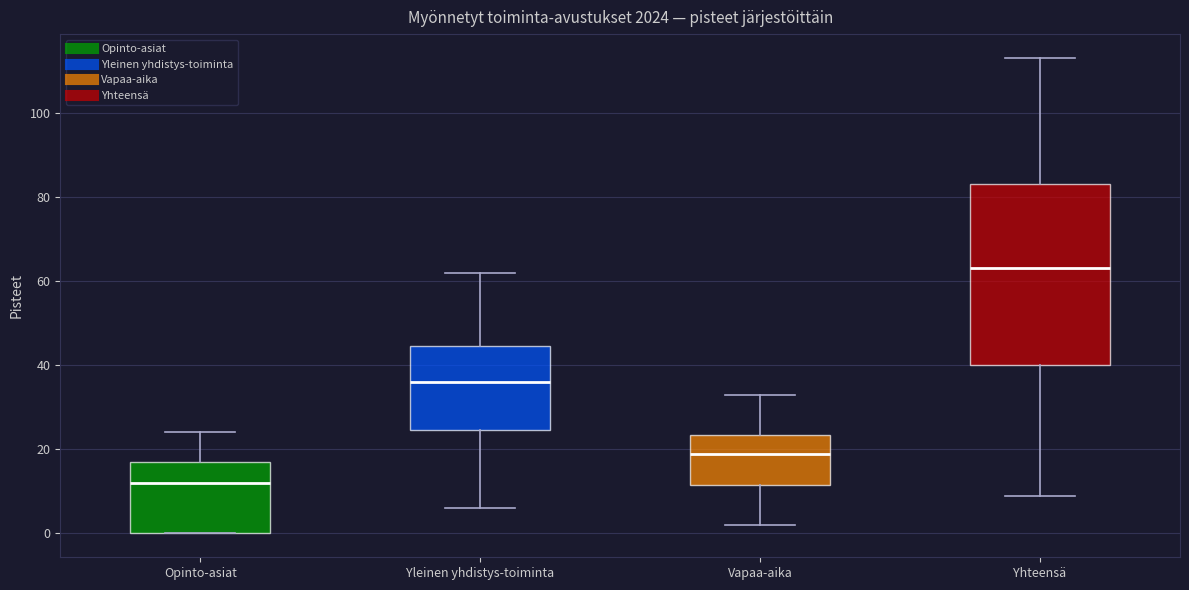

Reading left to right, read every box against the y-axis: the position of its median line, the range the box covers, and the ends of its whiskers. The values are not printed on the chart, so give them approximately, as read against the axis.

Opinto-asiat: median 12, box 0 to 18, whiskers 0 to 24
Yleinen yhdistys-toiminta: median 36, box 24 to 44, whiskers 6 to 62
Vapaa-aika: median 20, box 12 to 24, whiskers 2 to 34
Yhteensä: median 64, box 40 to 84, whiskers 10 to 114